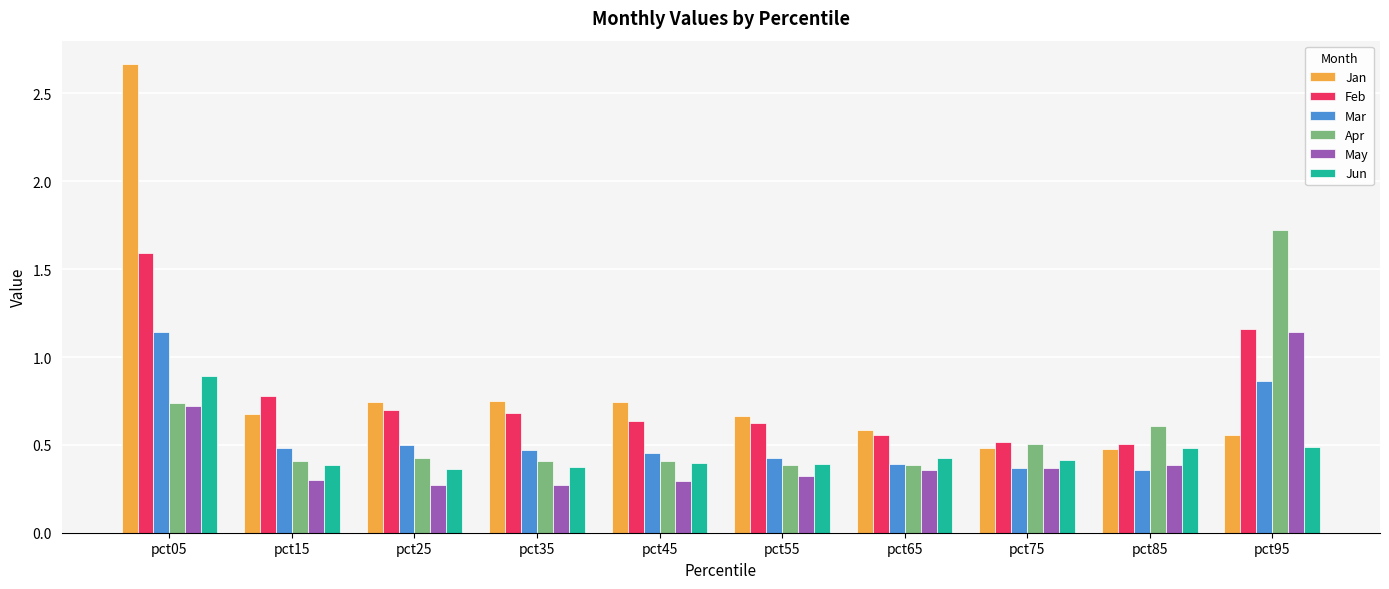

Which category has the highest value across all series?

pct05